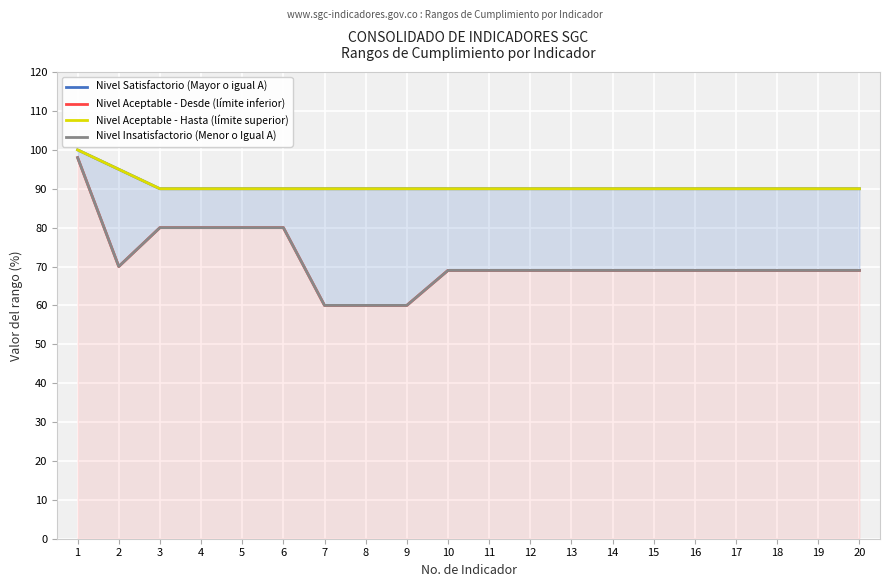

What is the value of the Nivel Insatisfactorio (Menor o Igual A) point at the 4th from the left?

80